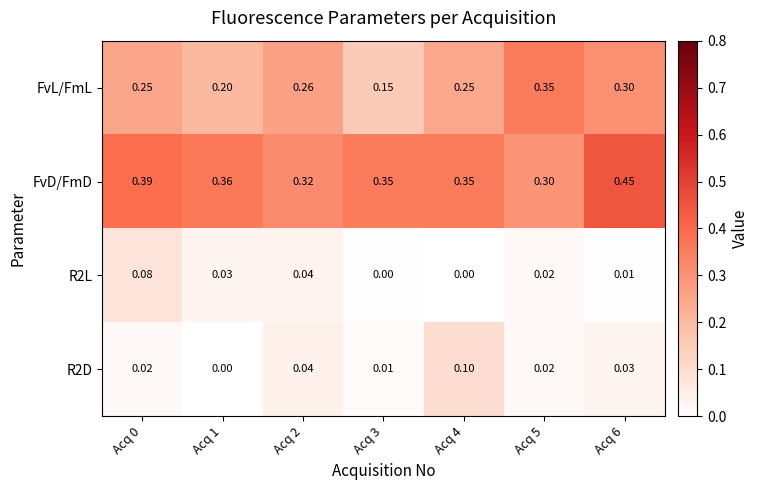

Rank the series at Acq 4 from lowest to highest value.

R2L, R2D, FvL/FmL, FvD/FmD